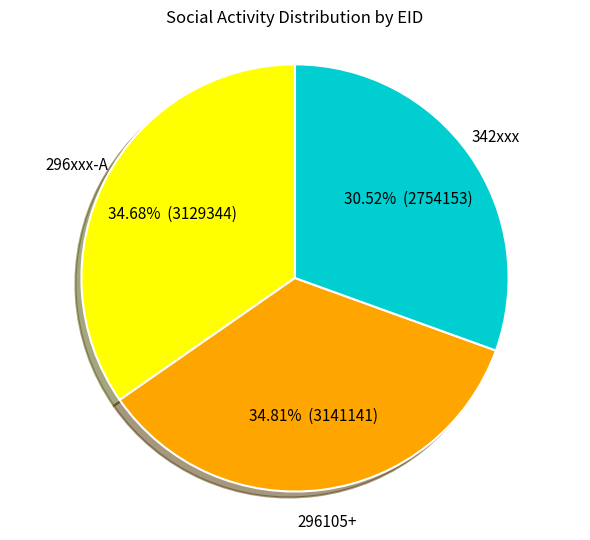

How many segments does this pie chart have?

3